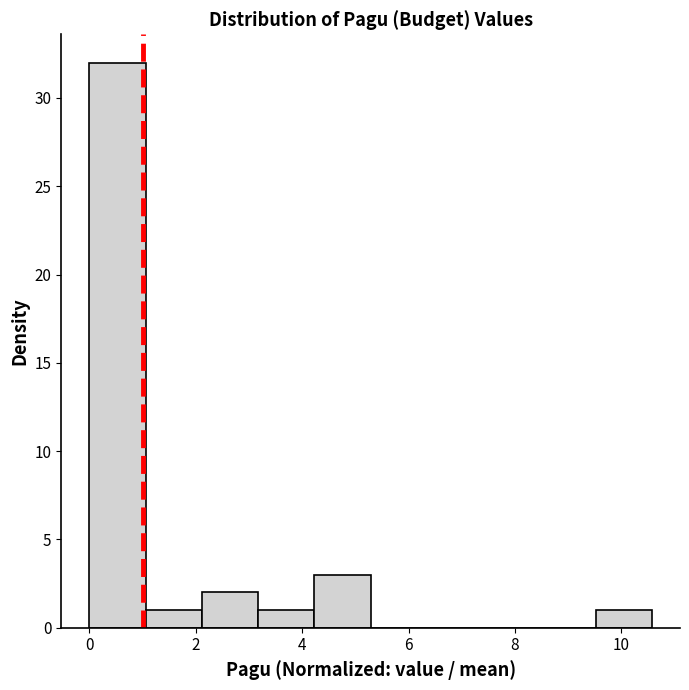

Reading left to right, transcribe this chart: for each bar, give the range it covers on the x-axis and its height. Neither the bar edges nor the heights are printed on the chart, so give them approximately, as read against the axes.

0.0 to 1.0: 32
1.0 to 2.2: 1
2.2 to 3.2: 2
3.2 to 4.2: 1
4.2 to 5.2: 3
5.2 to 6.4: 0
6.4 to 7.4: 0
7.4 to 8.4: 0
8.4 to 9.6: 0
9.6 to 10.6: 1